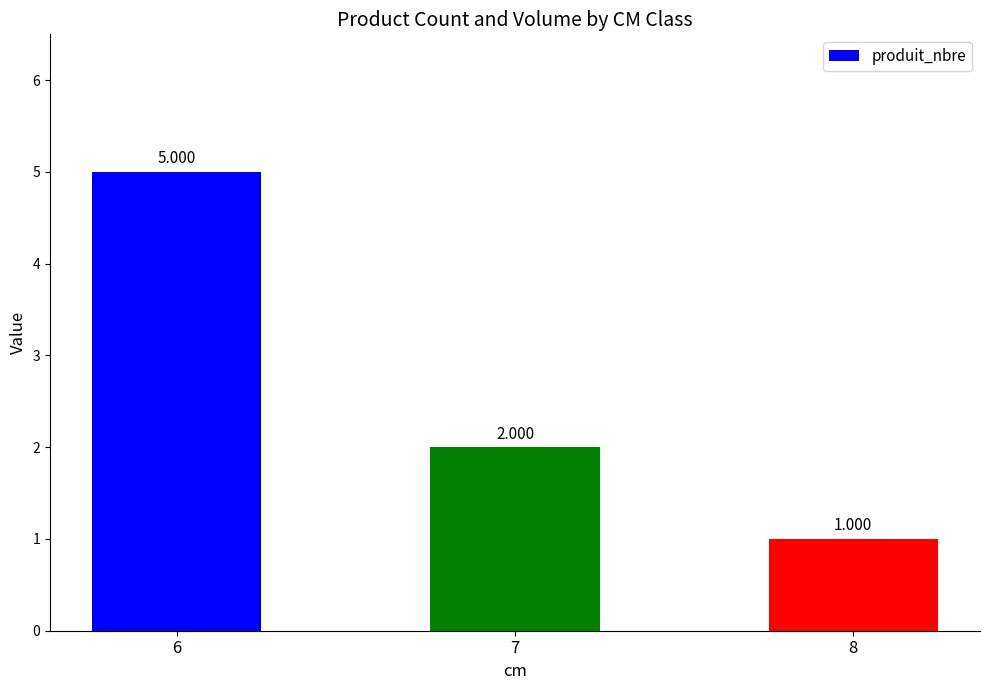

How many bars are there in total?

3